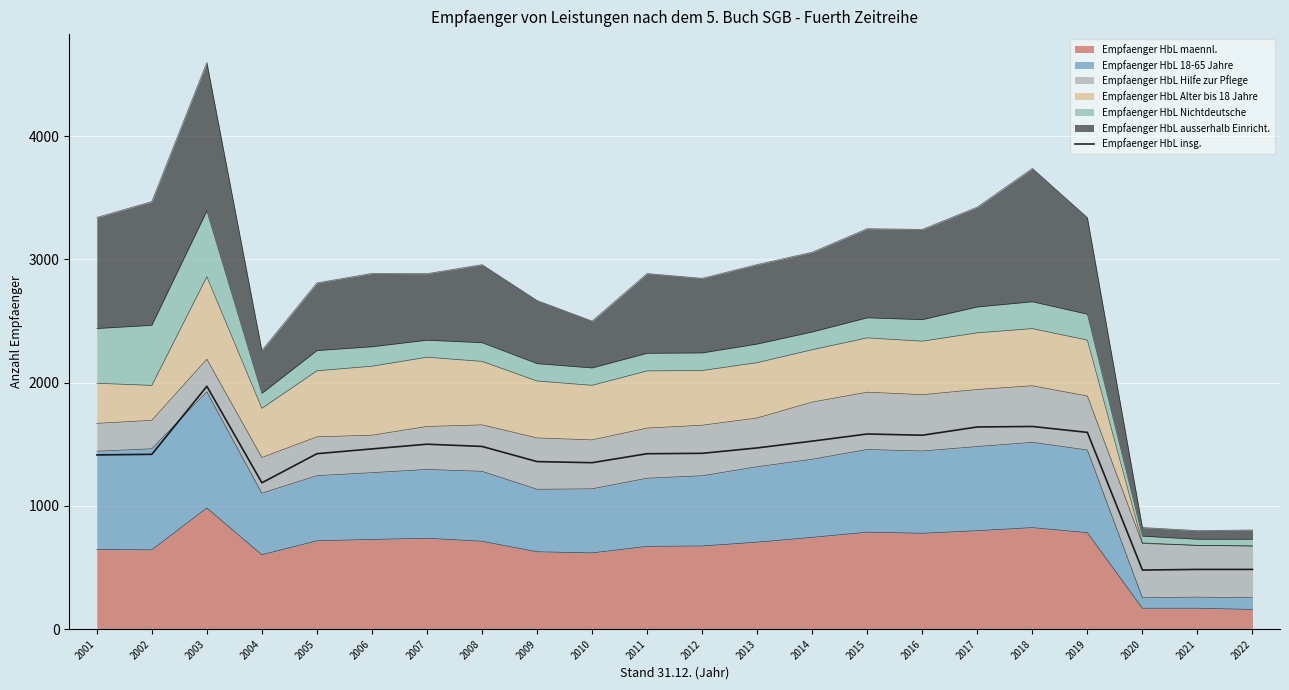

Which label corresponds to the smallest value in the chart?

2020